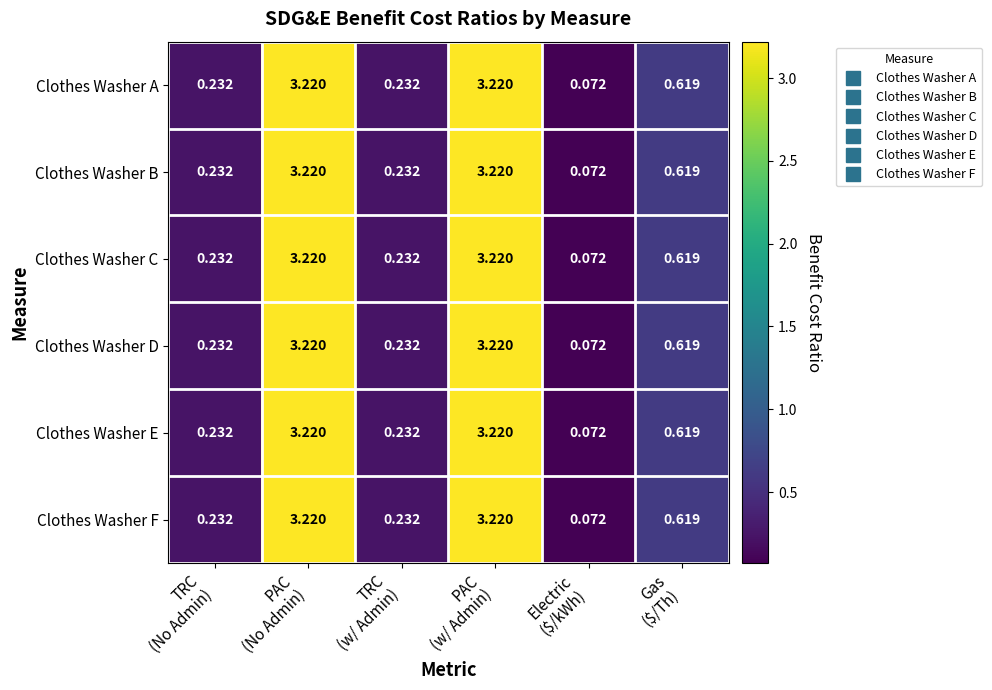

At how many categories does at least one series exceed 2?

2